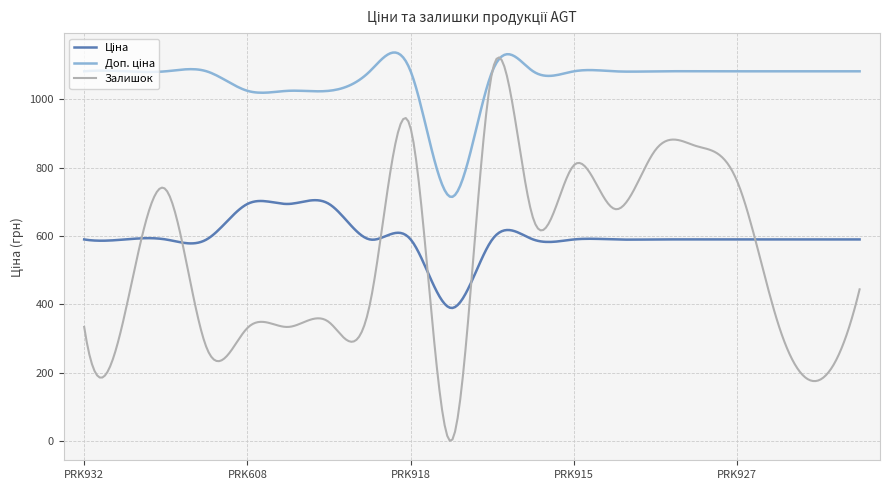

Which series has the widest spread of values?

Залишок